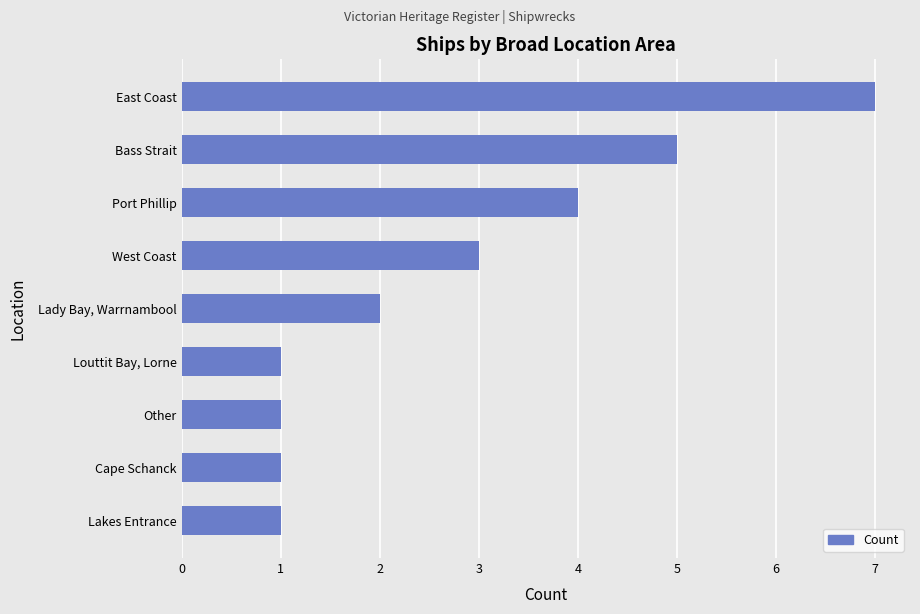

Which label corresponds to the largest value in the chart?

East Coast